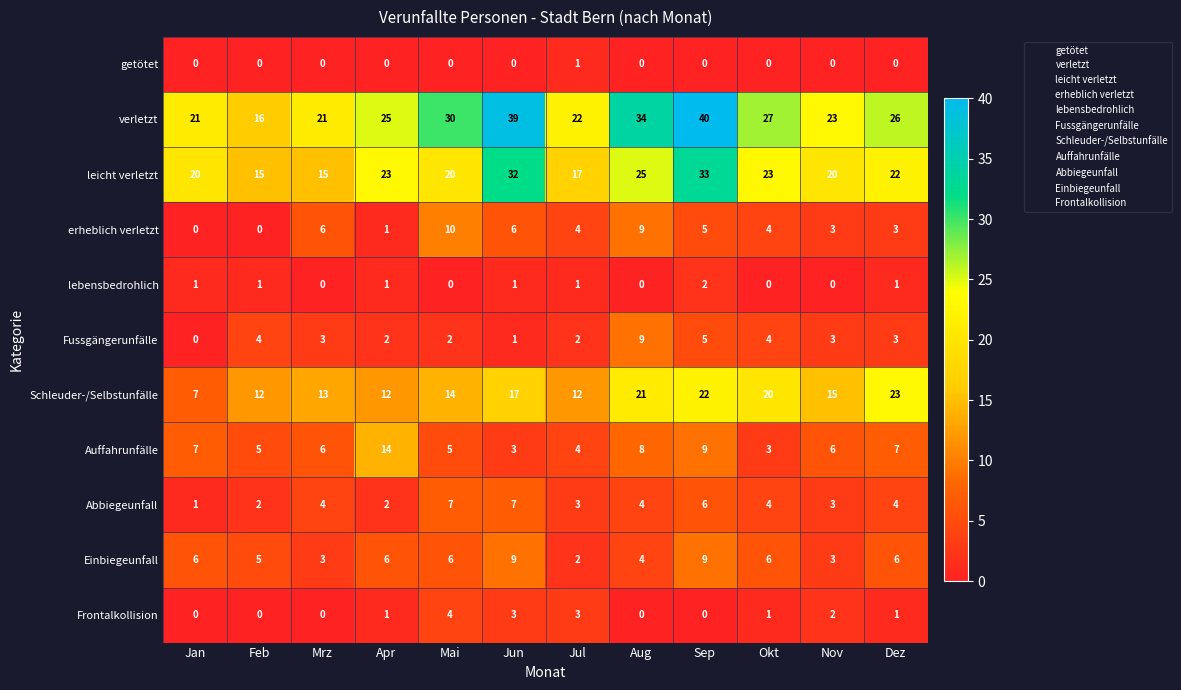

Read the leicht verletzt value at Jul, to the nearest 5.

15